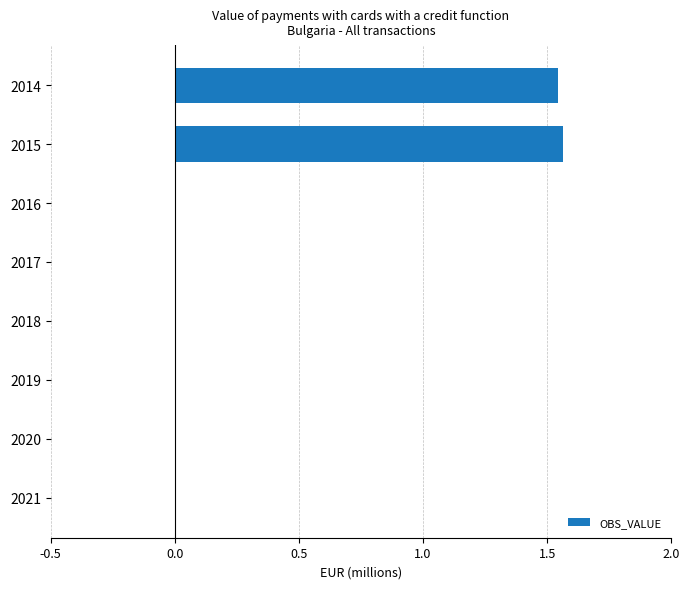

The chart shows a value of 2.1 at 2014. True or false?

False